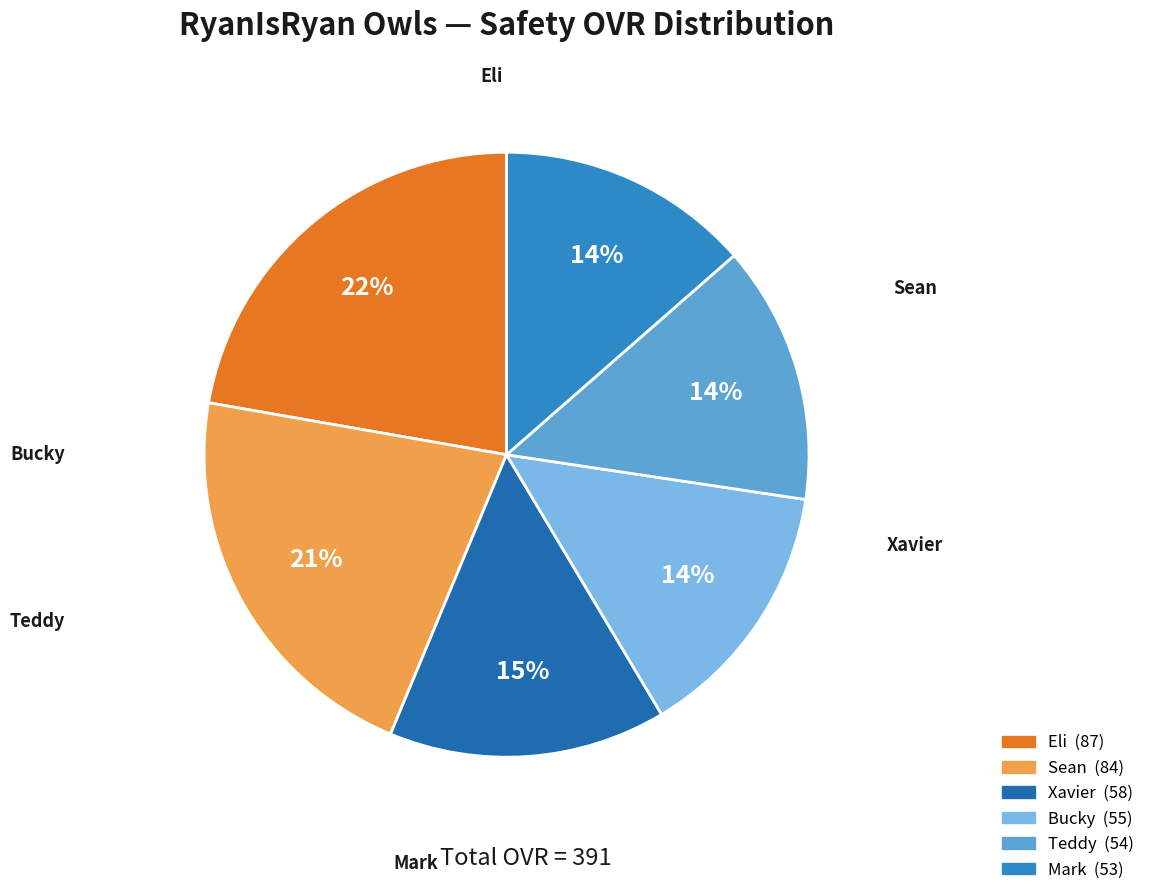

Is it true that Bucky is 29% of the pie?

False